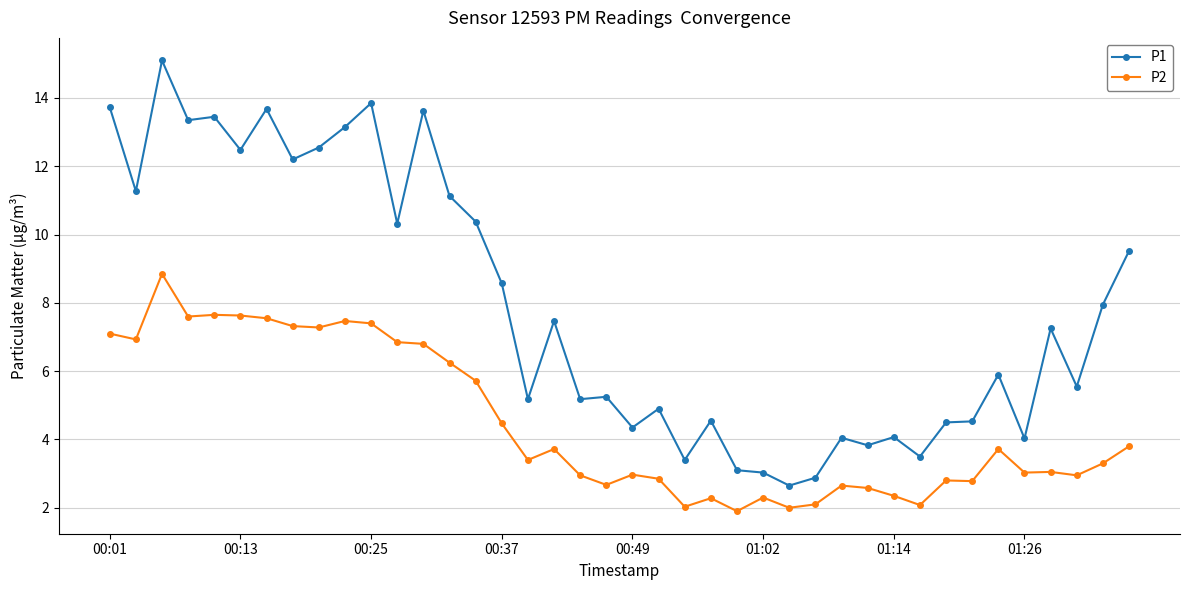

What is the value of the P1 point at the 7th from the left?

13.7